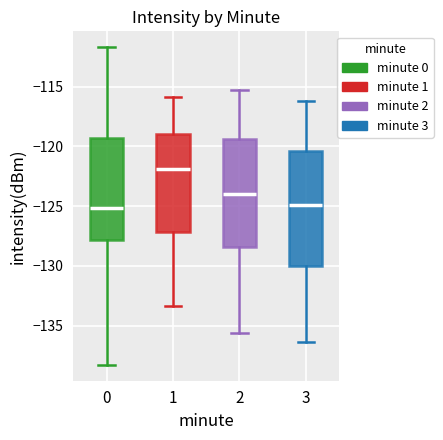

Reading left to right, read every box against the y-axis: the position of its median line, the range the box covers, and the ends of its whiskers. The values are not printed on the chart, so give them approximately, as read against the axis.

0: median -125.0, box -128.0 to -119.5, whiskers -138.5 to -111.5
1: median -122.0, box -127.0 to -119.0, whiskers -133.5 to -116.0
2: median -124.0, box -128.5 to -119.5, whiskers -135.5 to -115.5
3: median -125.0, box -130.0 to -120.5, whiskers -136.5 to -116.0